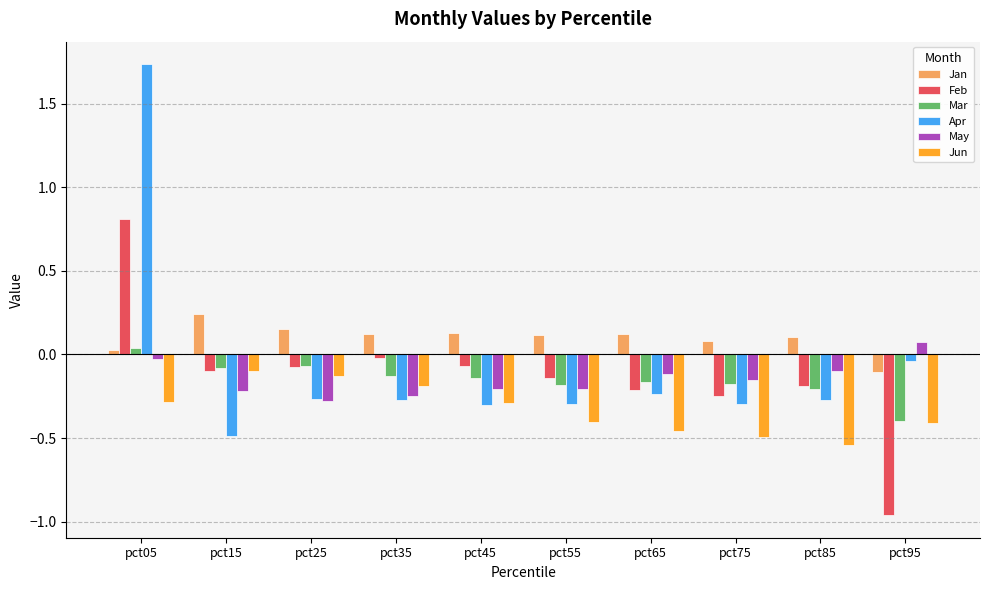

Is the value of Mar at pct45 greater than the value of Apr at pct85?

Yes